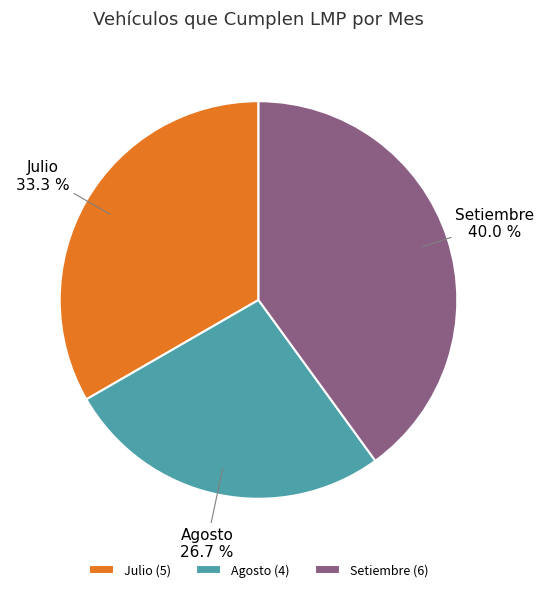

True or false: Julio accounts for 45% of the total.

False